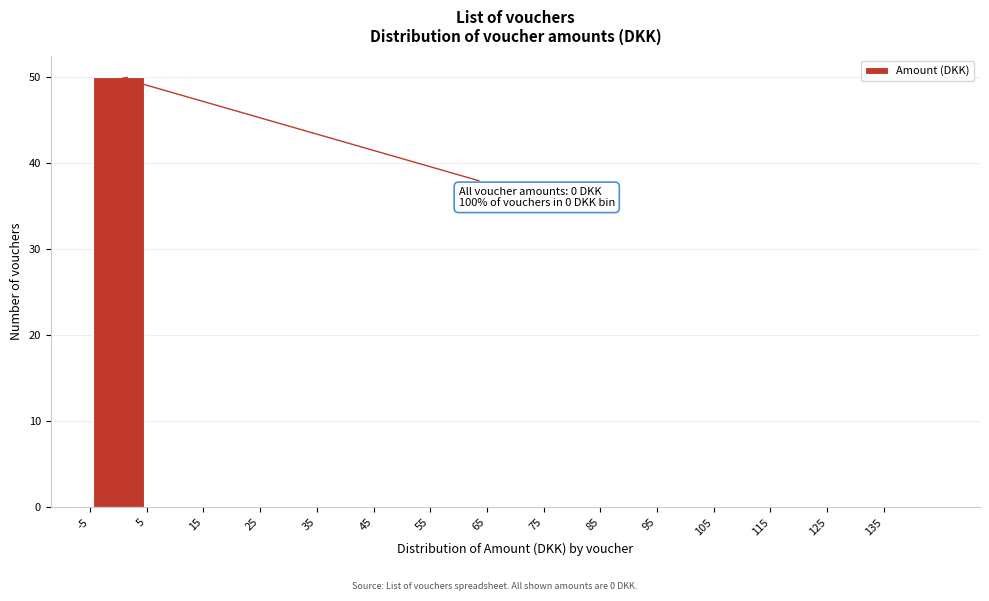

Which range on the x-axis has the tallest bar?

-5 to 5